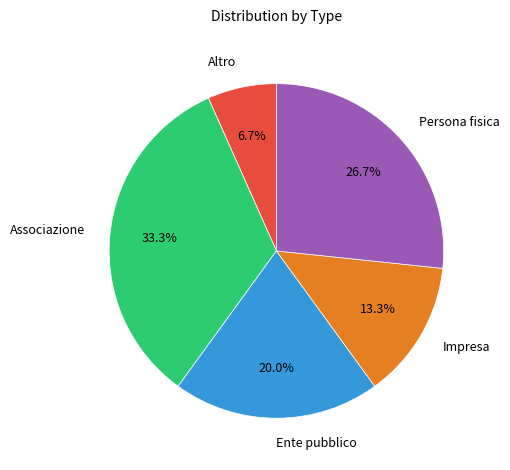

What percentage is the Impresa slice, to the nearest percent?

13%